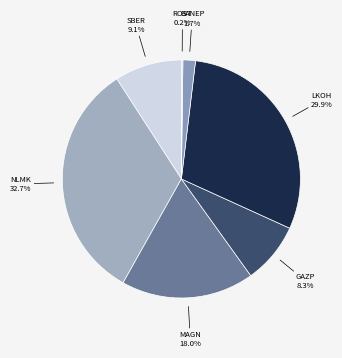

What is the ratio of the value at MAGN to the value at NLMK?

0.6